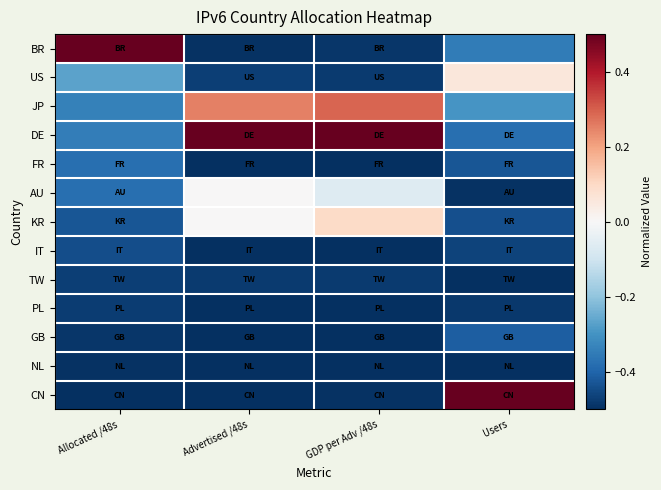

What is the total value across all series at Allocated /48s?

-4.5